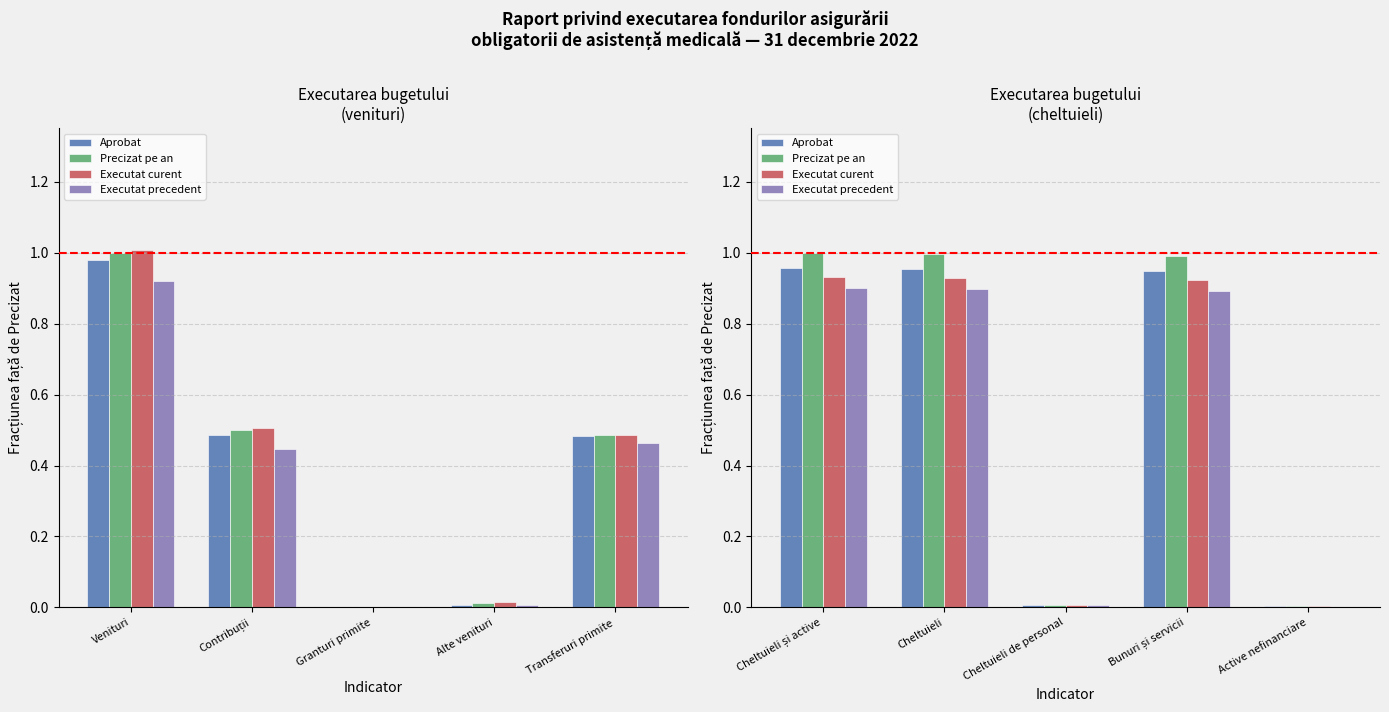

List the series in order of their overall mean, lowest first.

Executat precedent, Executat curent, Aprobat, Precizat pe an